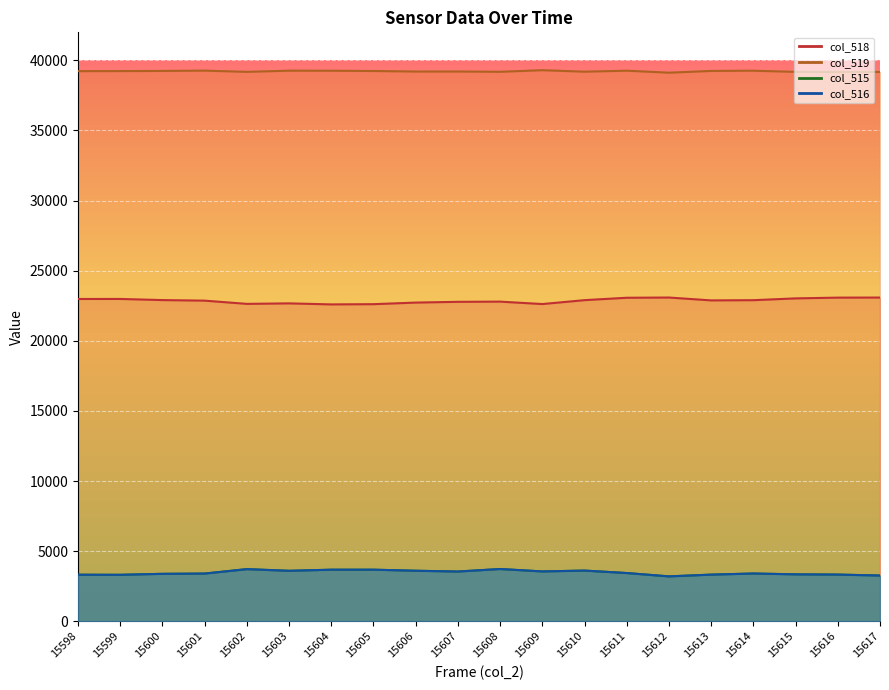

True or false: col_519 and col_515 intersect in this chart.

False